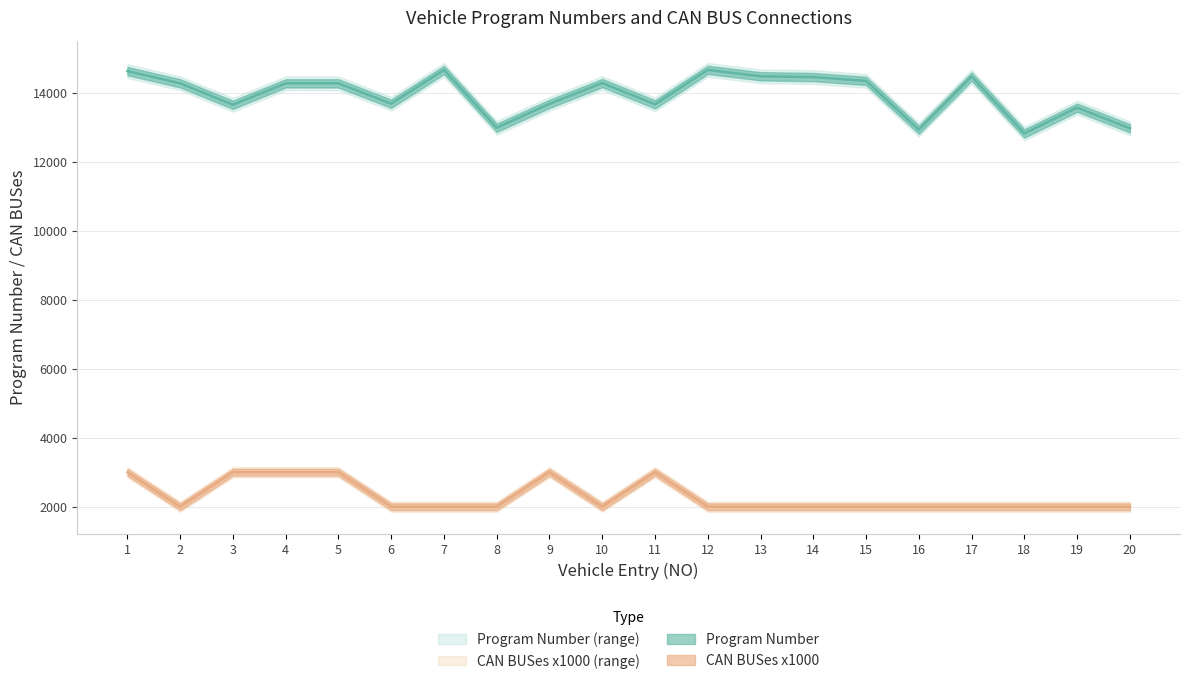

Which category has the lowest value in the CAN BUSes series?

2